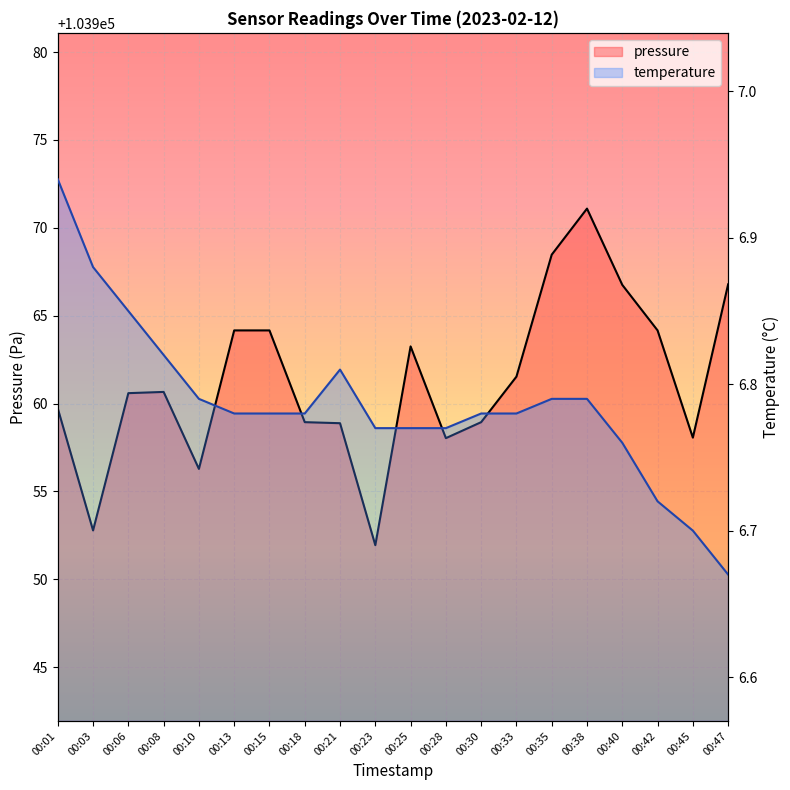

Which series has the widest spread of values?

pressure